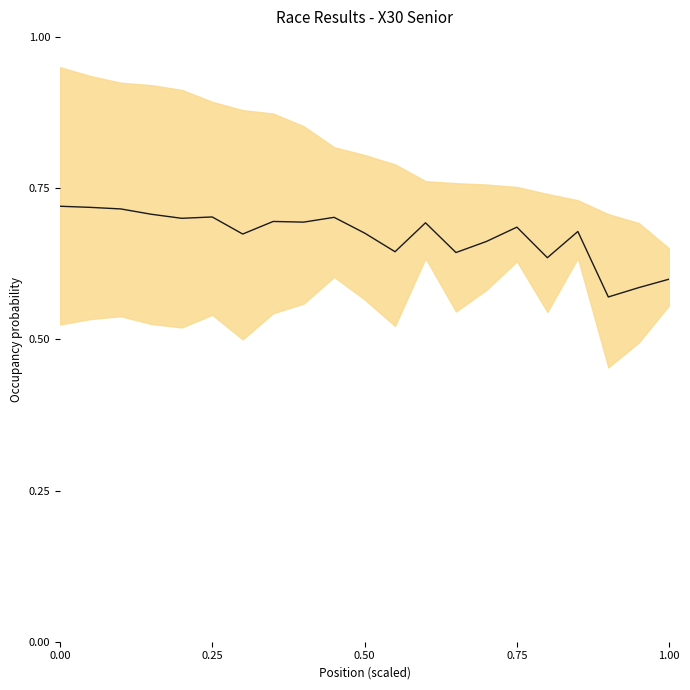

True or false: there are more than 0 points higher than both neighbors.

True